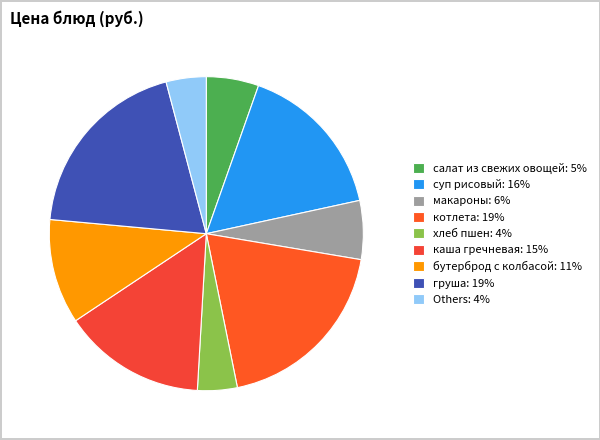

Count the number of slices in the pie.

9